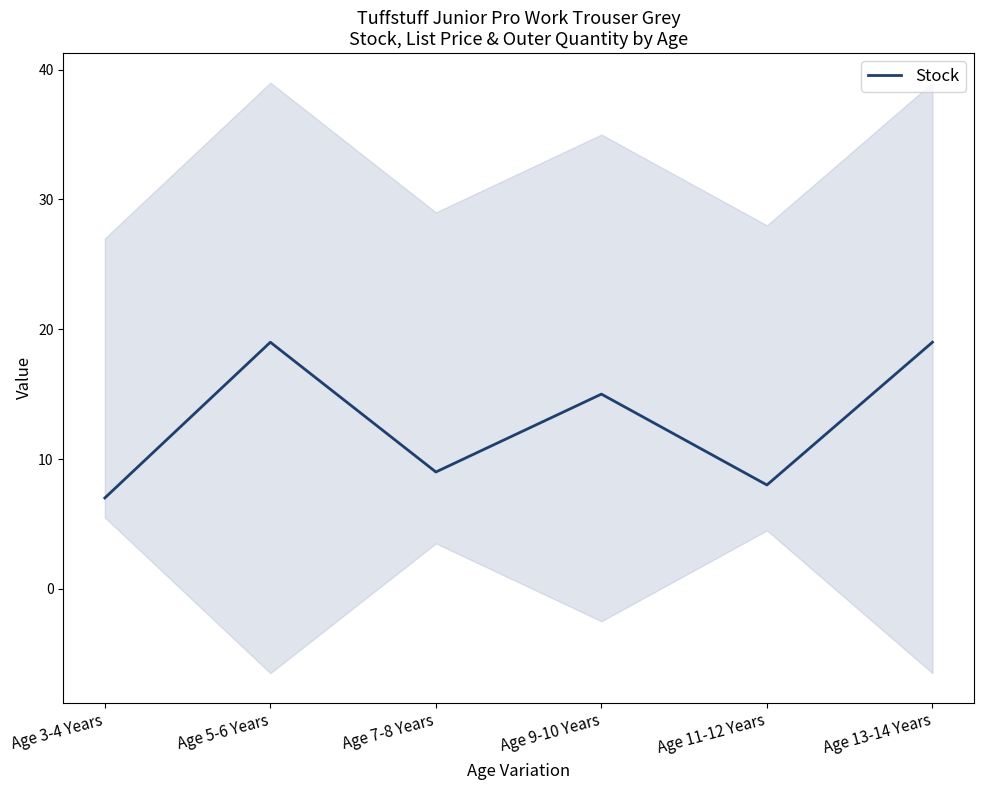

Where is the first local minimum?

Age 7-8 Years